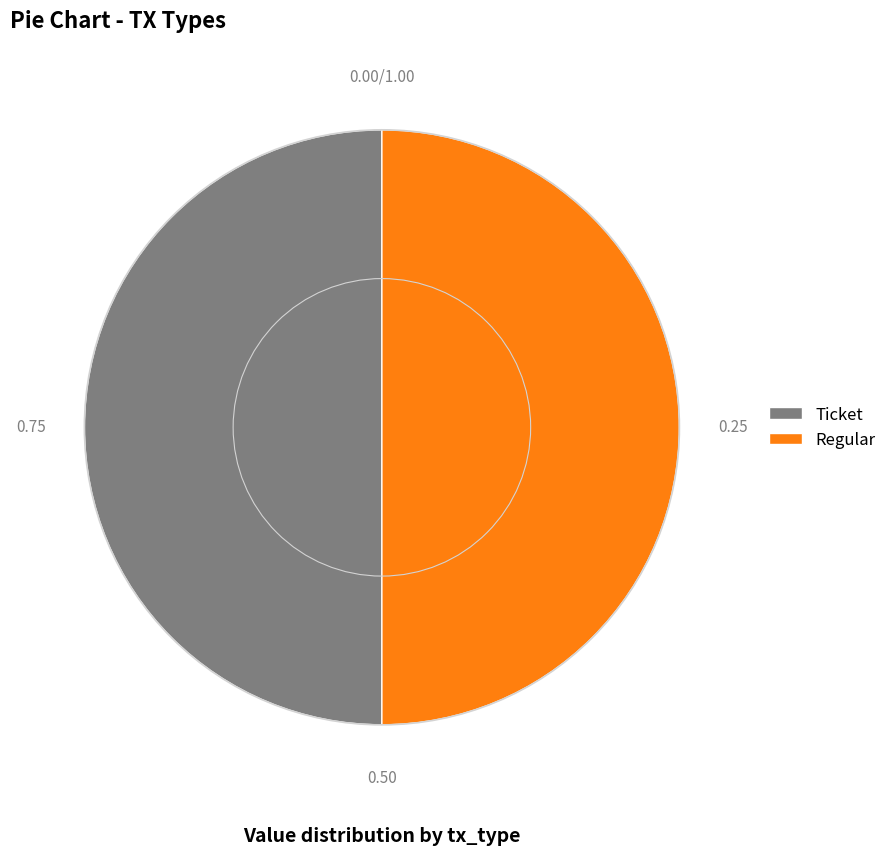

Combined, do Ticket and Regular account for over 50%?

Yes